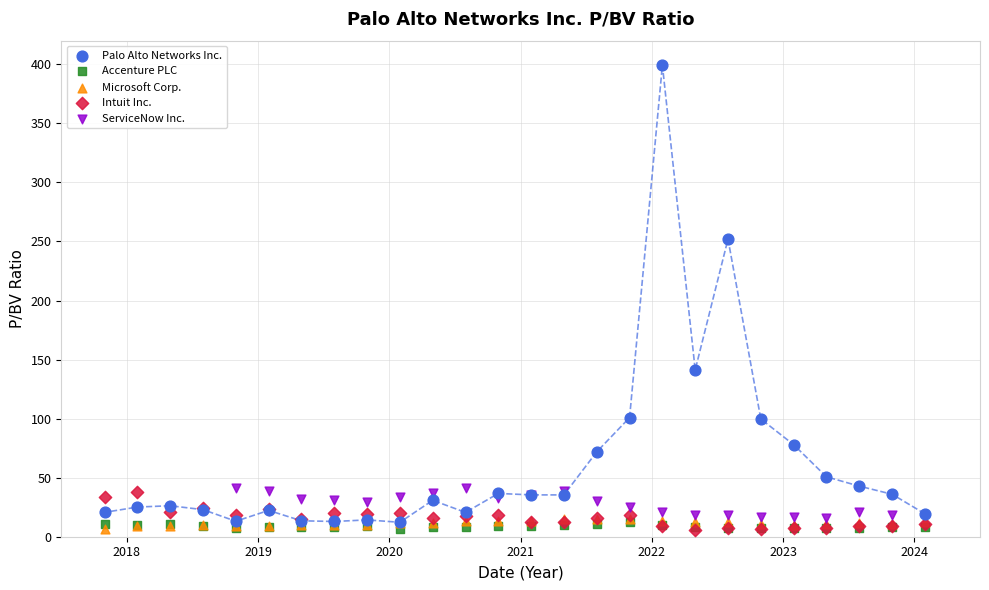

Which series has the widest spread of Y values?

Palo Alto Networks Inc.